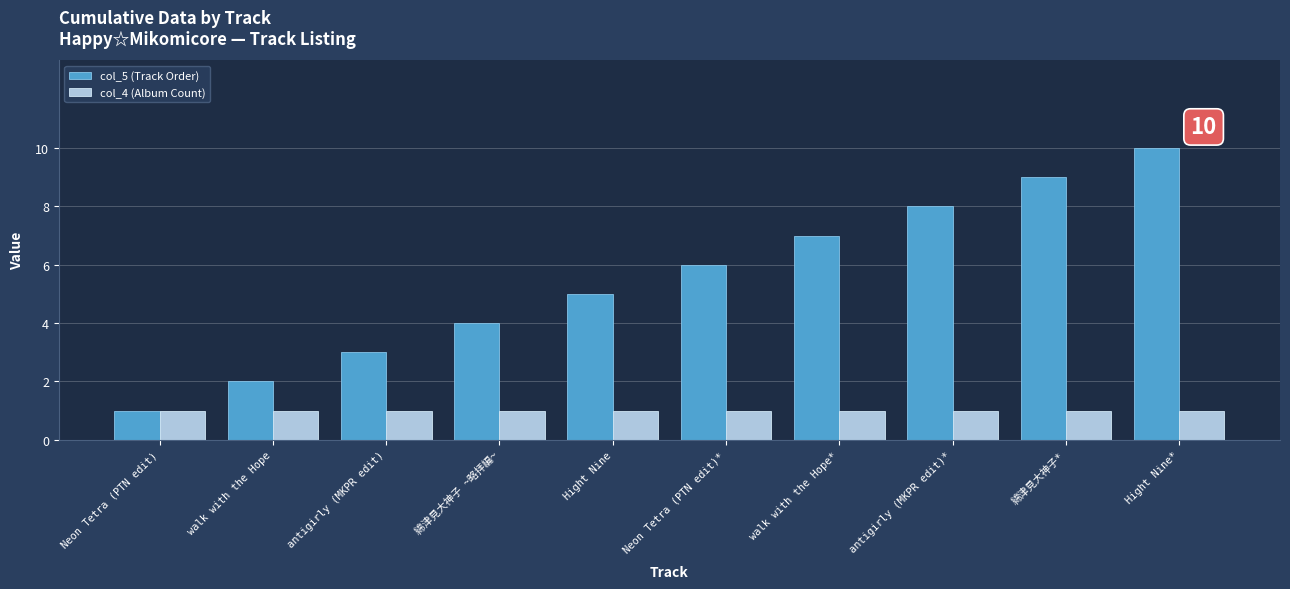

Is the value of col_4 (Album Count) at antigirly (MKPR edit) greater than the value of col_5 (Track Order) at walk with the Hope?

No